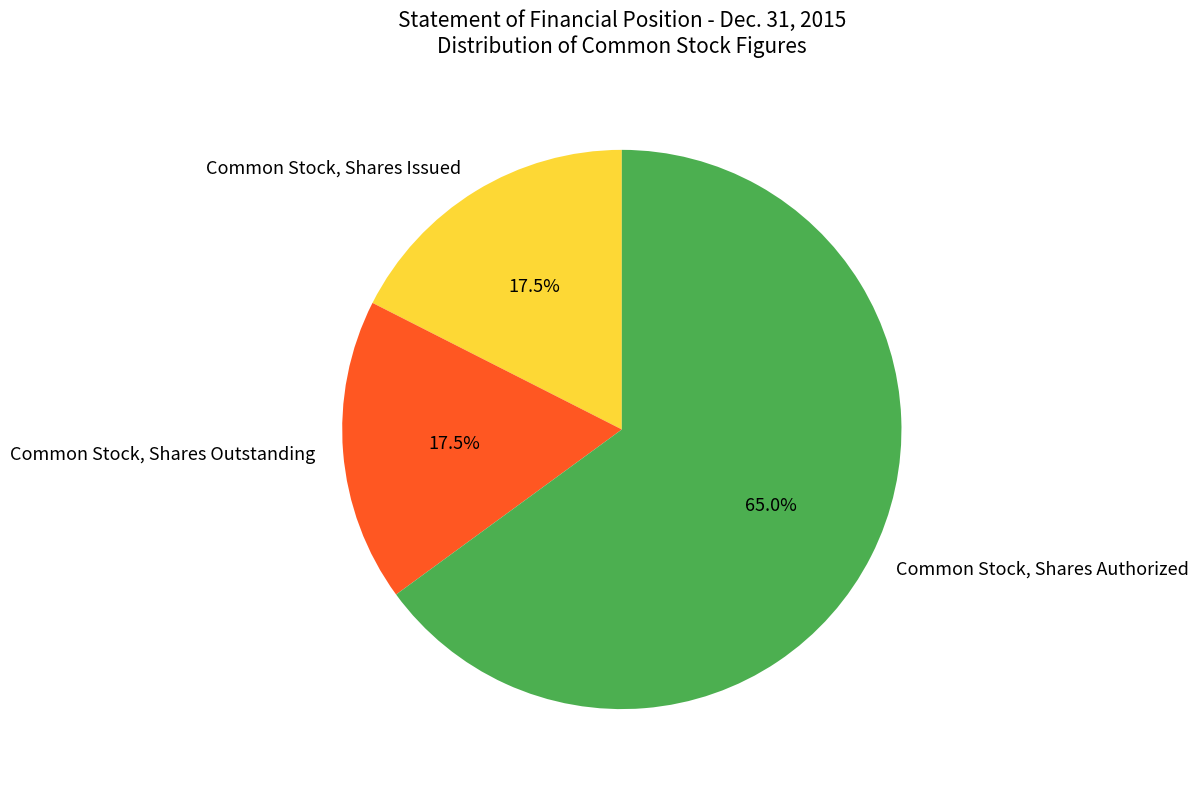

Count the number of slices in the pie.

3